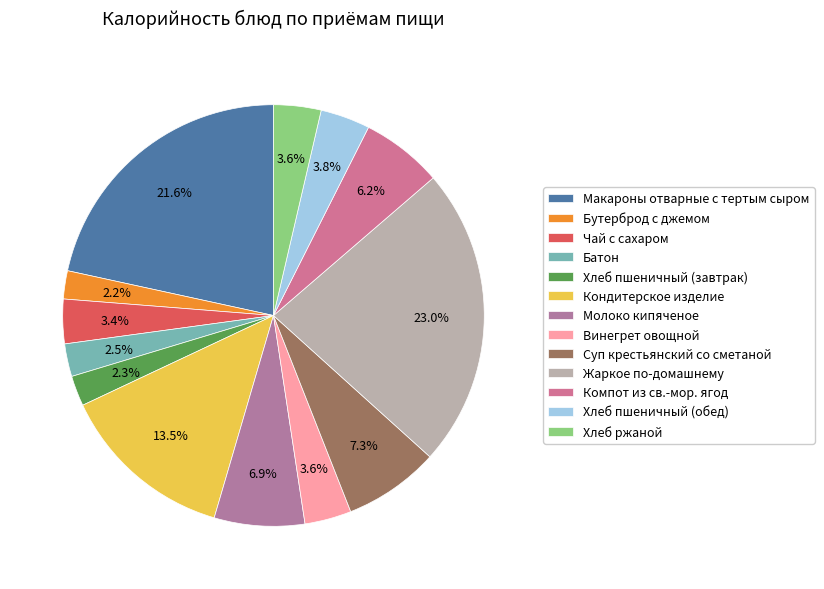

Do Чай с сахаром and Хлеб пшеничный (обед) together represent more than half of the pie?

No